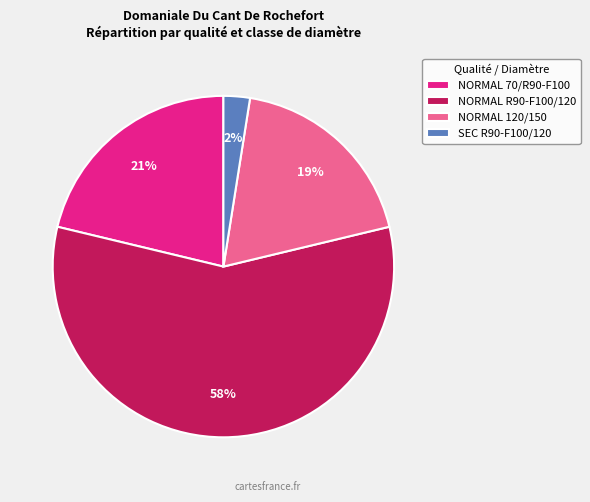

Which slice is the largest?

NORMAL R90-F100/120